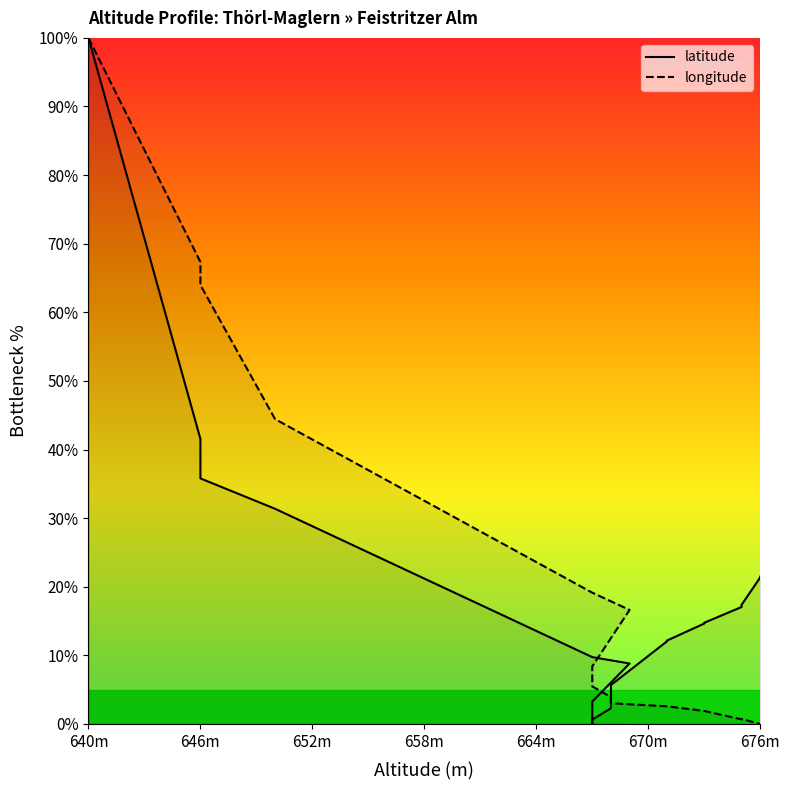

True or false: longitude and latitude intersect in this chart.

True